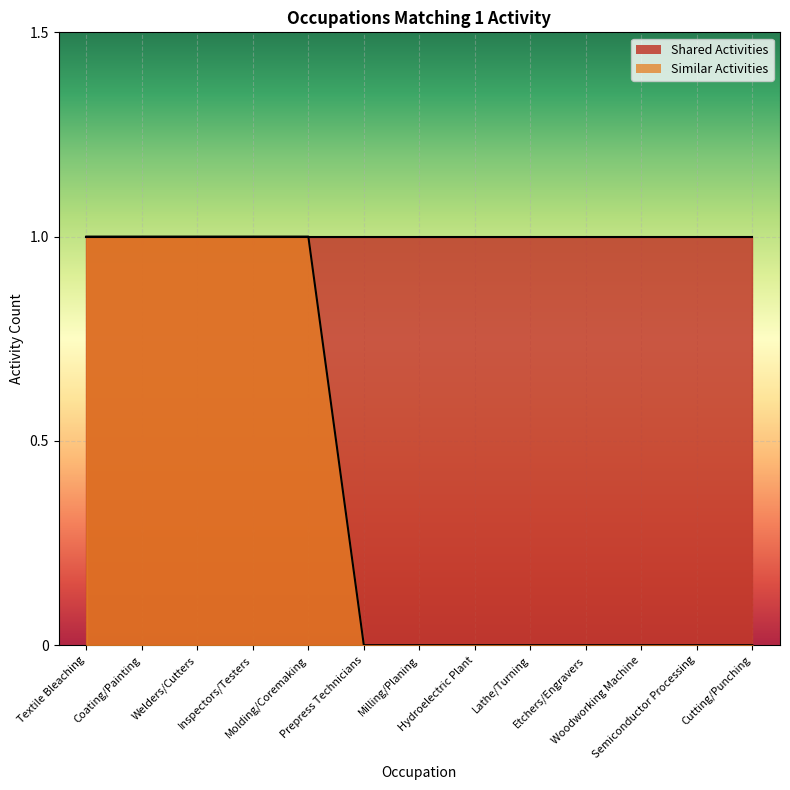

How many values are between 0 and 1?

13